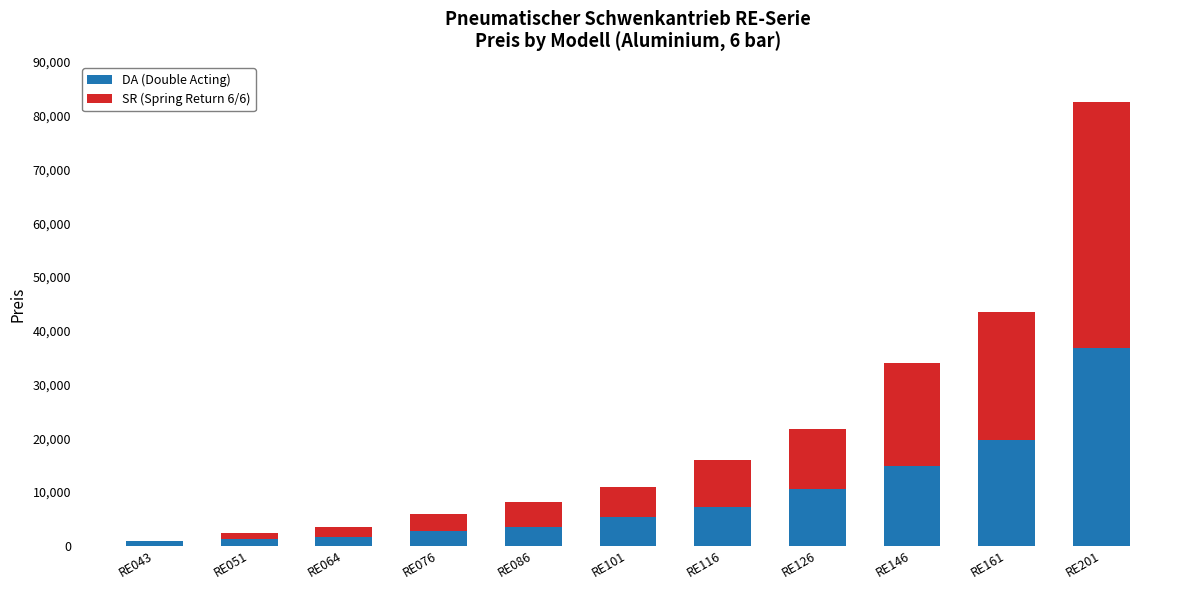

What is the total value across all series at RE126?

21770